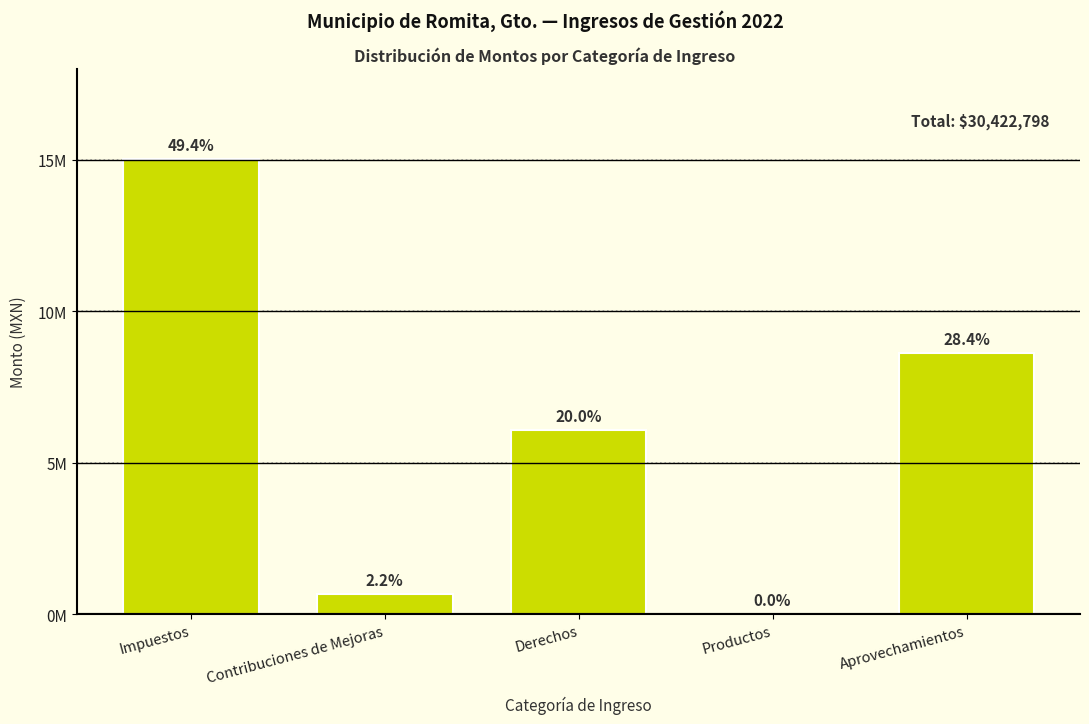

Are the bars horizontal?

No